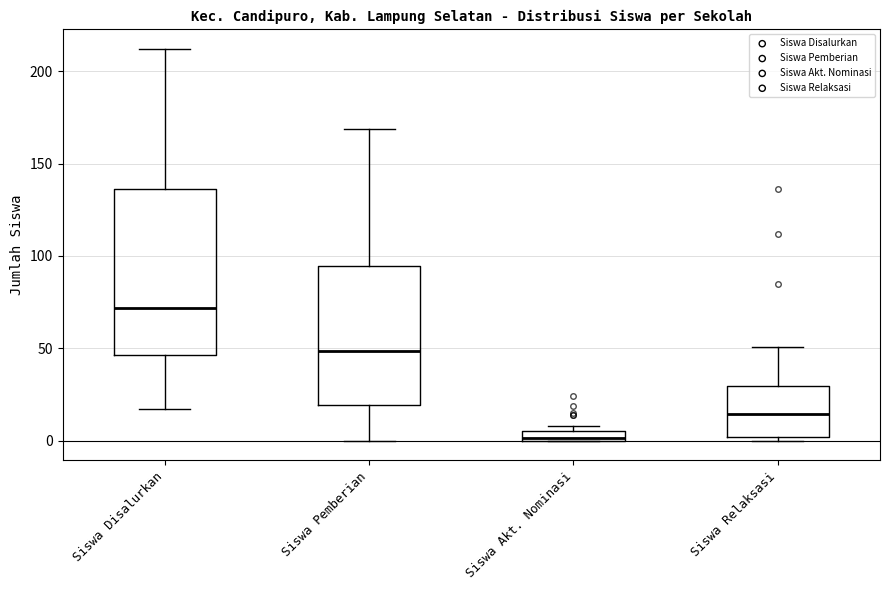

Comparing the boxes themselves (not the whiskers), which one is the tallest?

Siswa Disalurkan